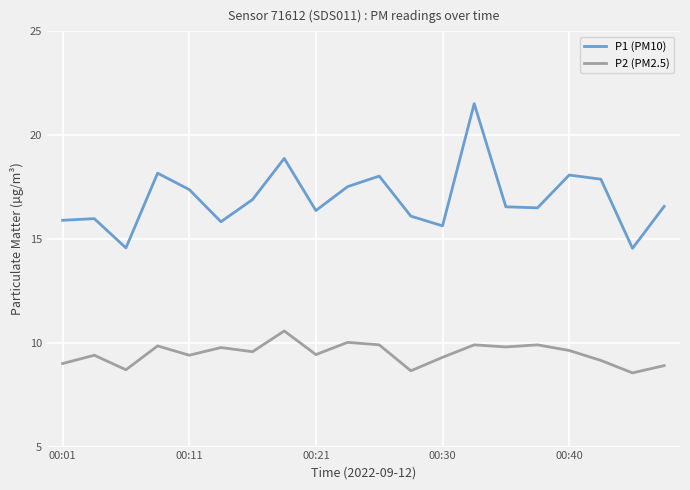

Does the chart have visible grid lines?

Yes